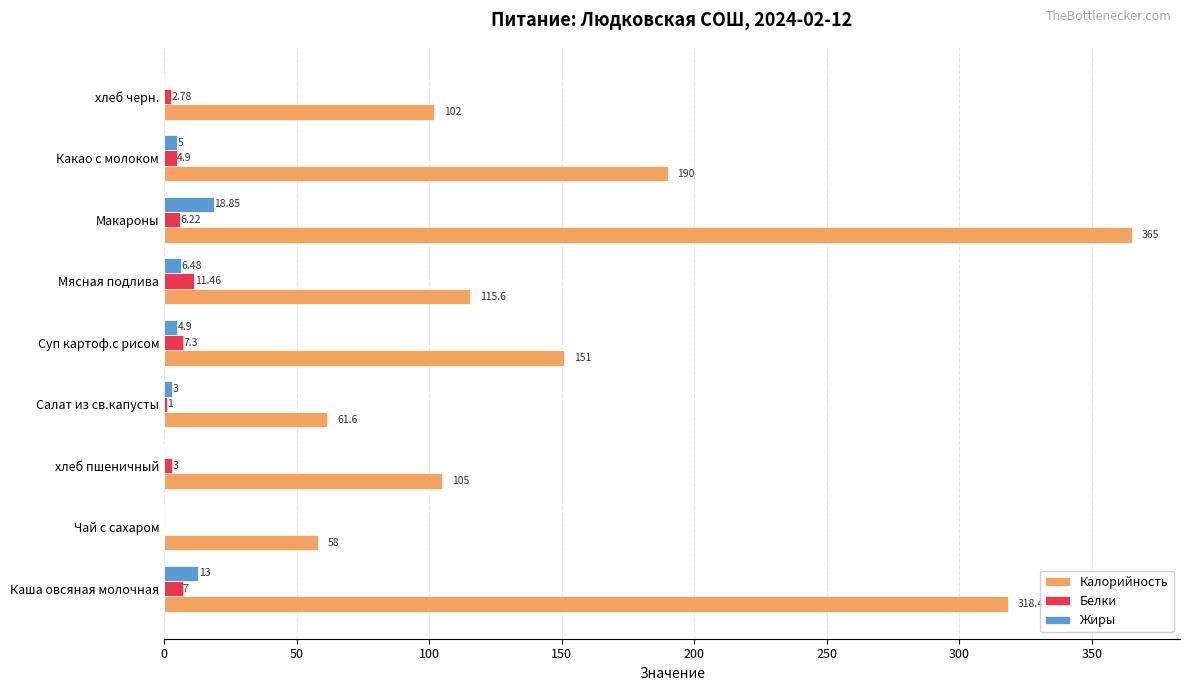

Between Мясная подлива and Макароны, which series saw the biggest shift?

Калорийность